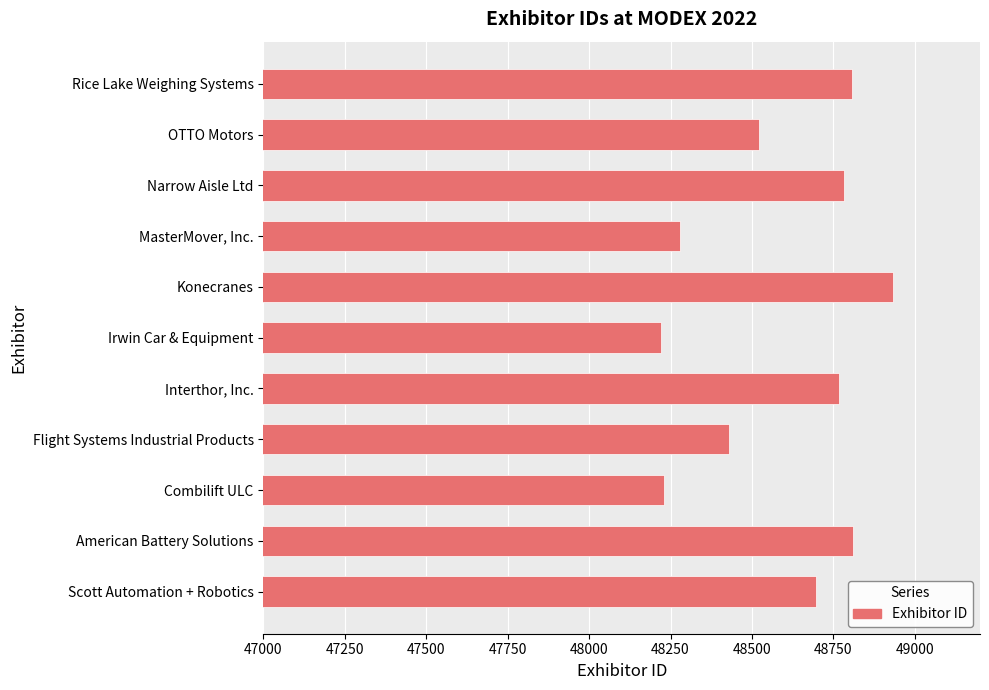

Does the chart contain stacked bars?

No